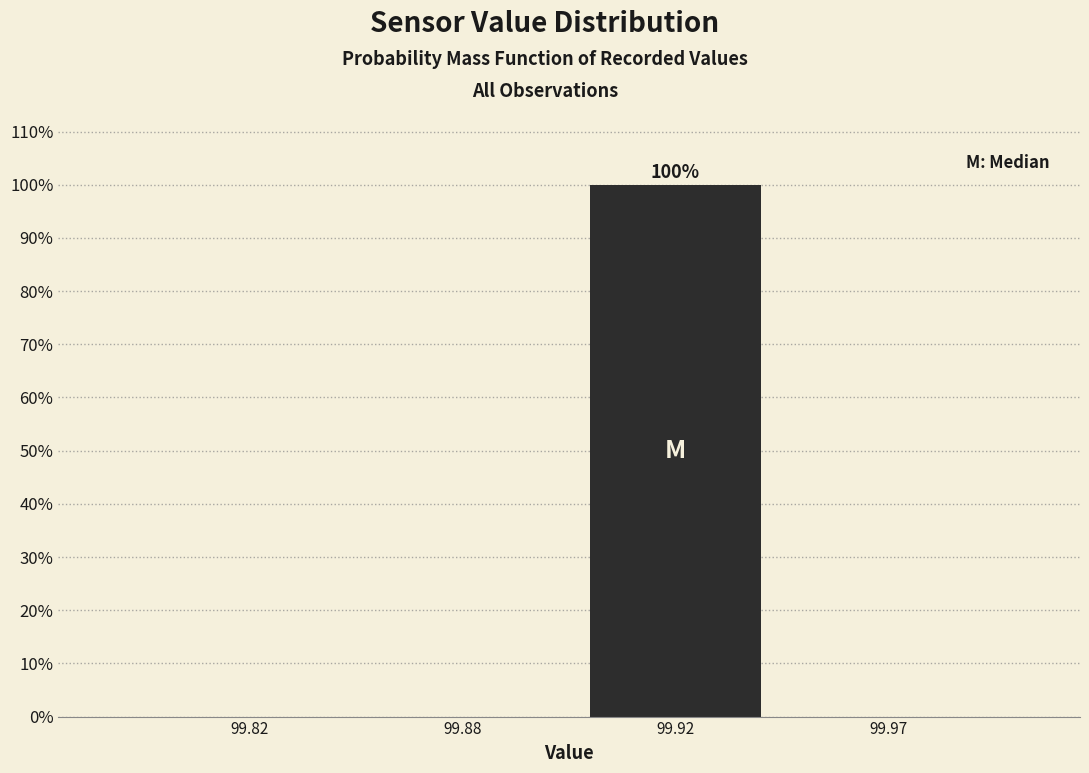

Reading left to right, transcribe all the data shown in this chart.

99.82=0	99.88=0	99.92=100	99.97=0